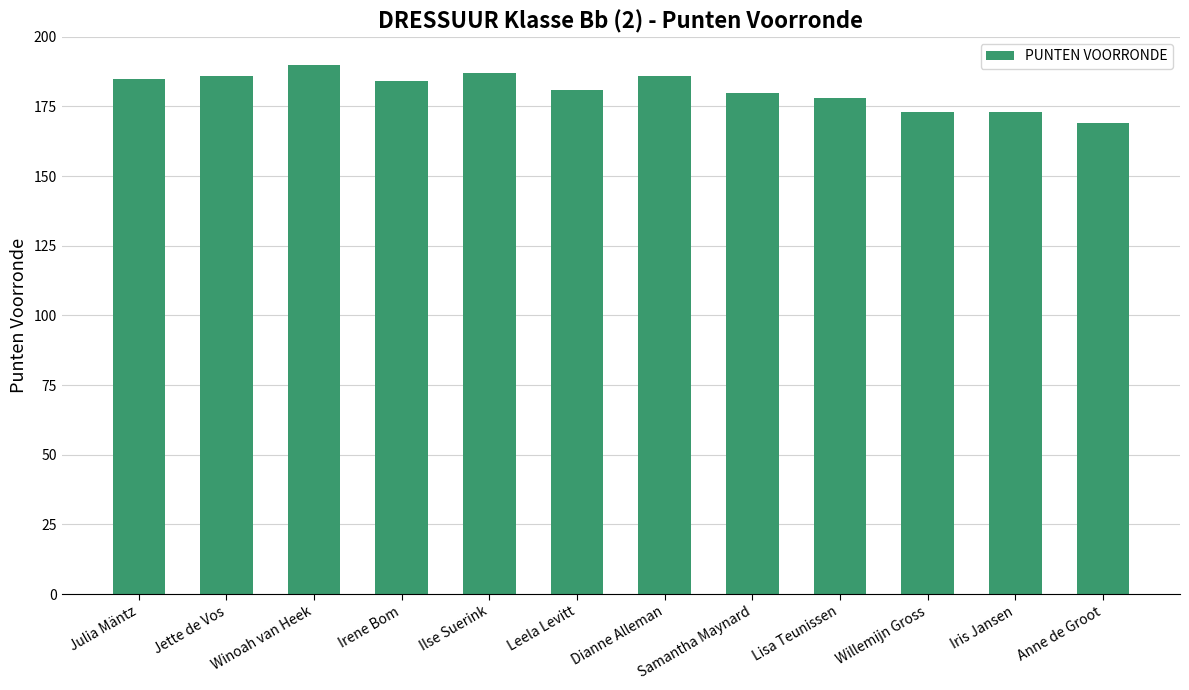

Does the chart contain stacked bars?

No